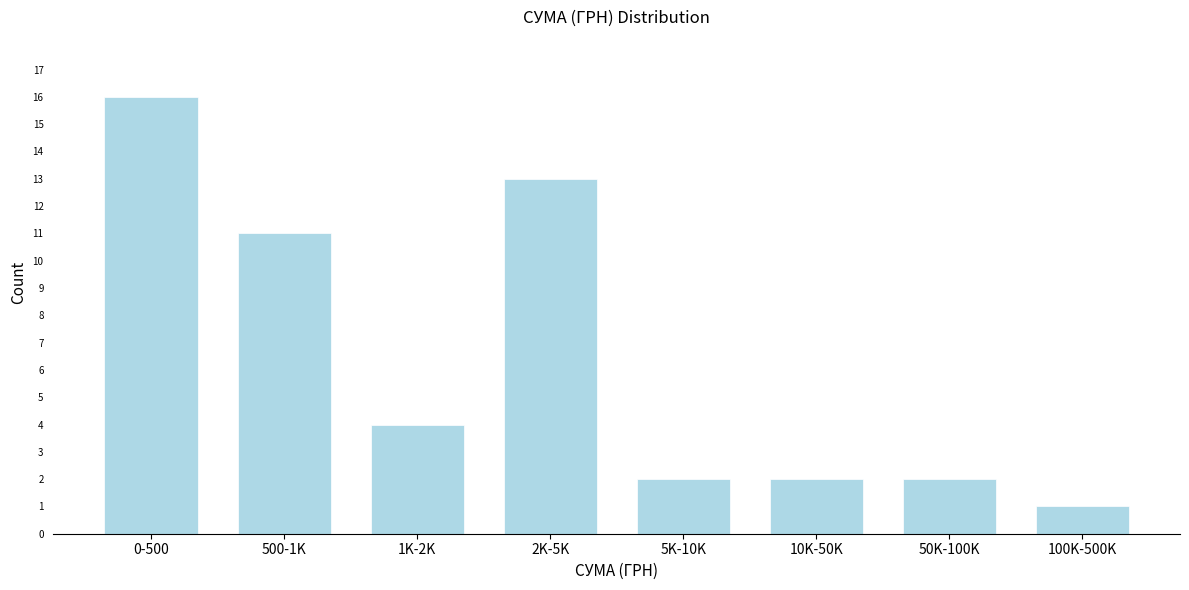

Reading left to right, extract all data points from this chart.

16	11	4	13	2	2	2	1